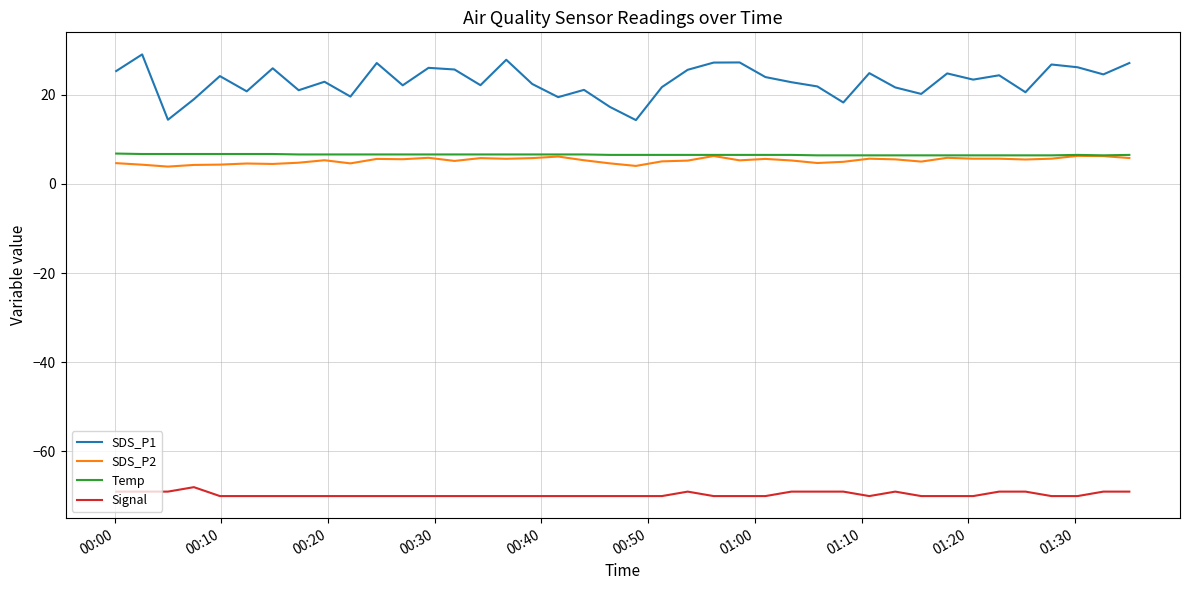

True or false: SDS_P2 and SDS_P1 intersect in this chart.

False